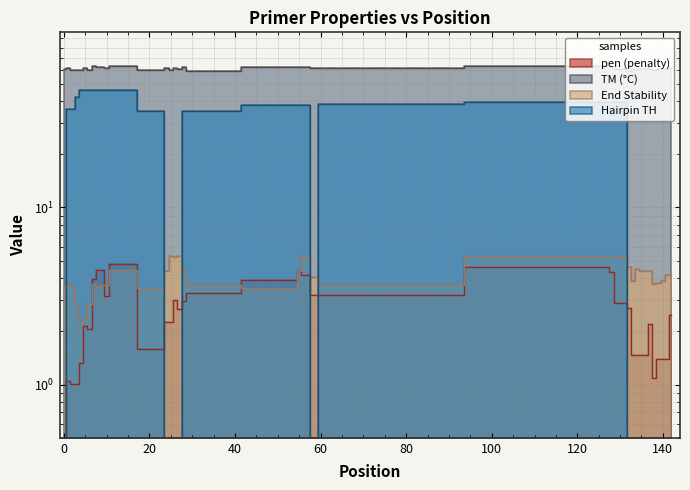

What is the sum of all PRIMER_RIGHT_0_TM values?

2438.5